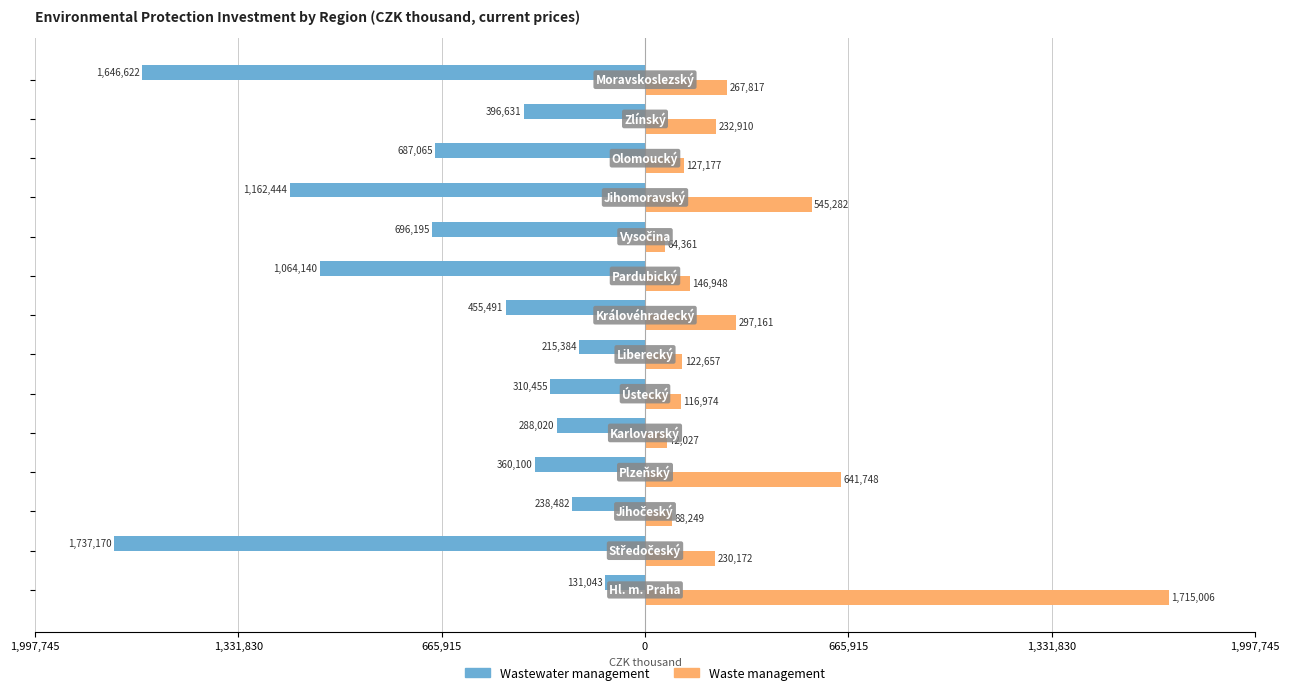

What is the maximum value shown in the chart?

1715006